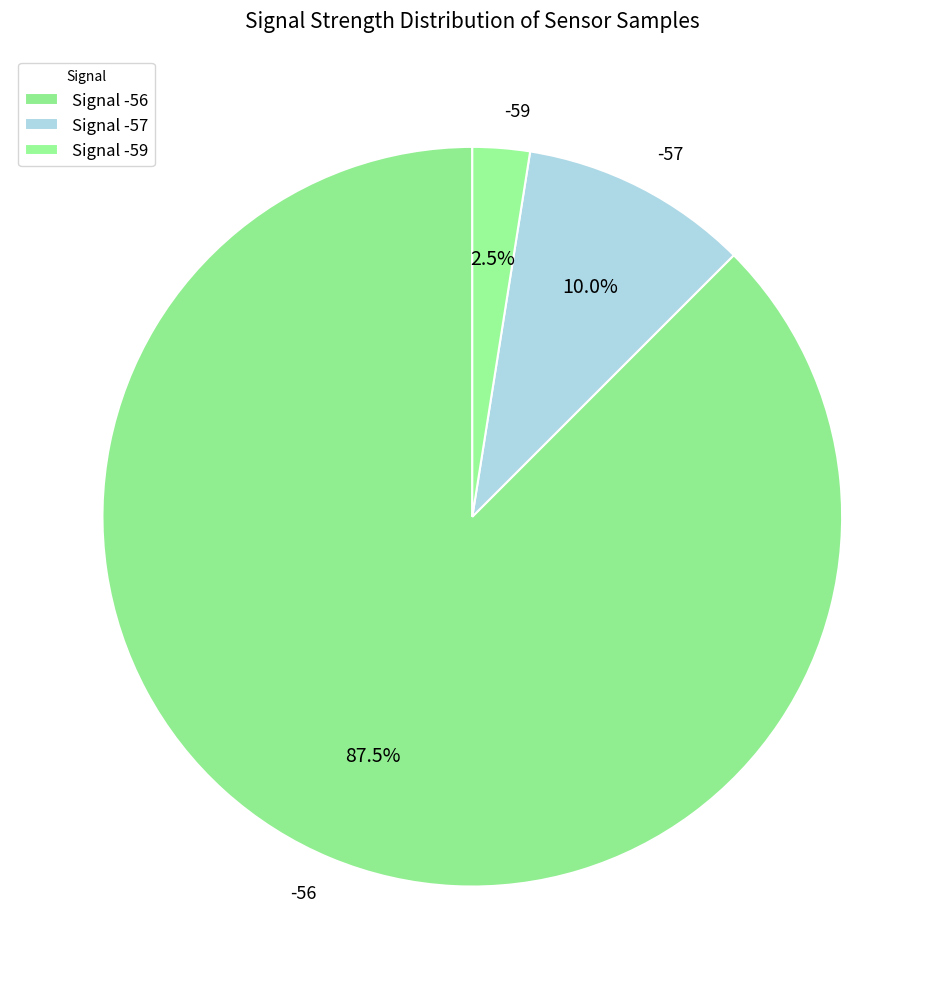

Is there a majority slice in this chart?

Yes